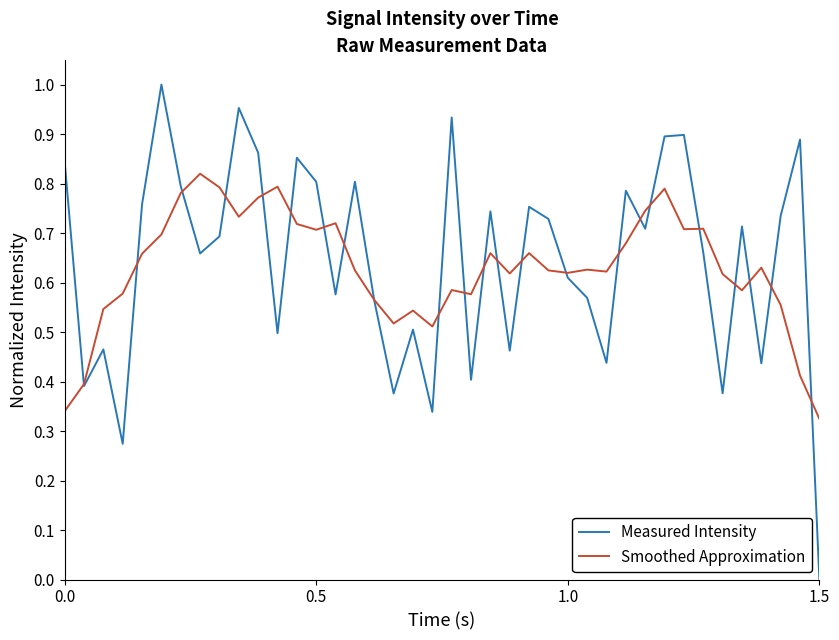

At how many categories does at least one series exceed 0?

40